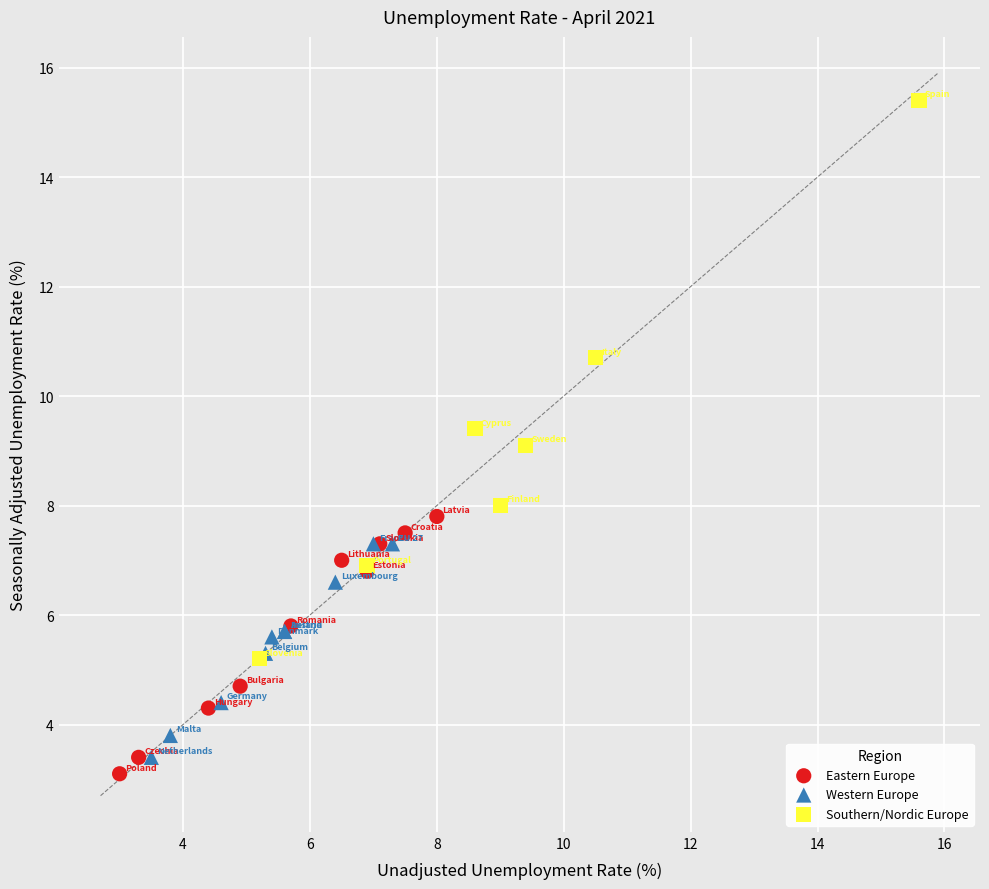

Which series has the largest Y range (max minus min)?

Southern/Nordic Europe